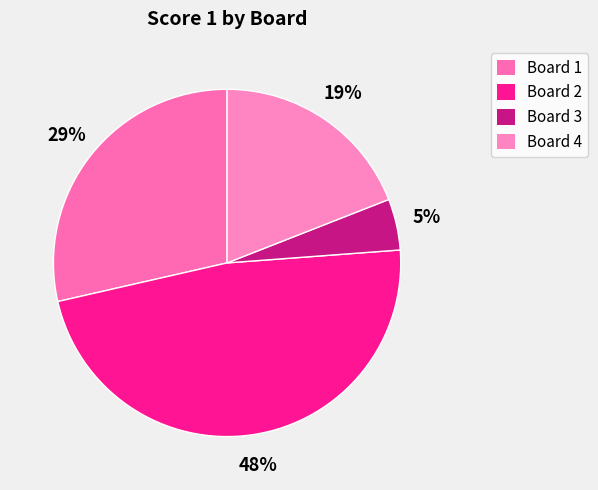

What is the largest slice in the pie chart?

Board 2